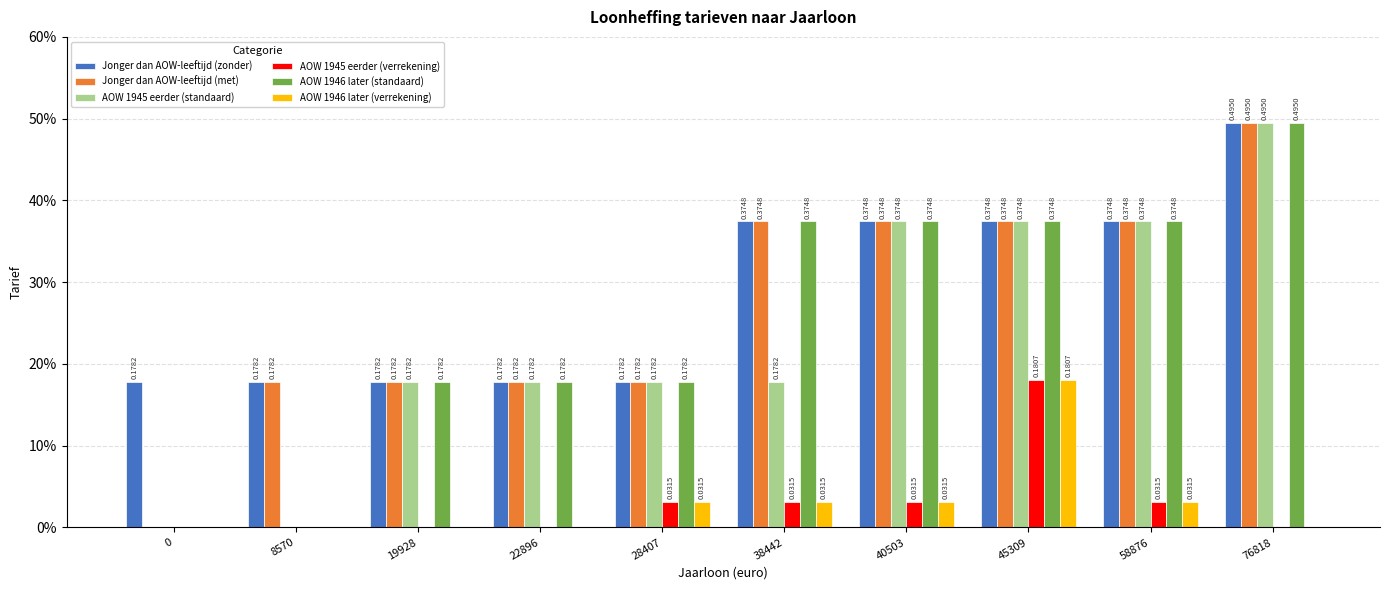

At how many categories does at least one series exceed 0?

10